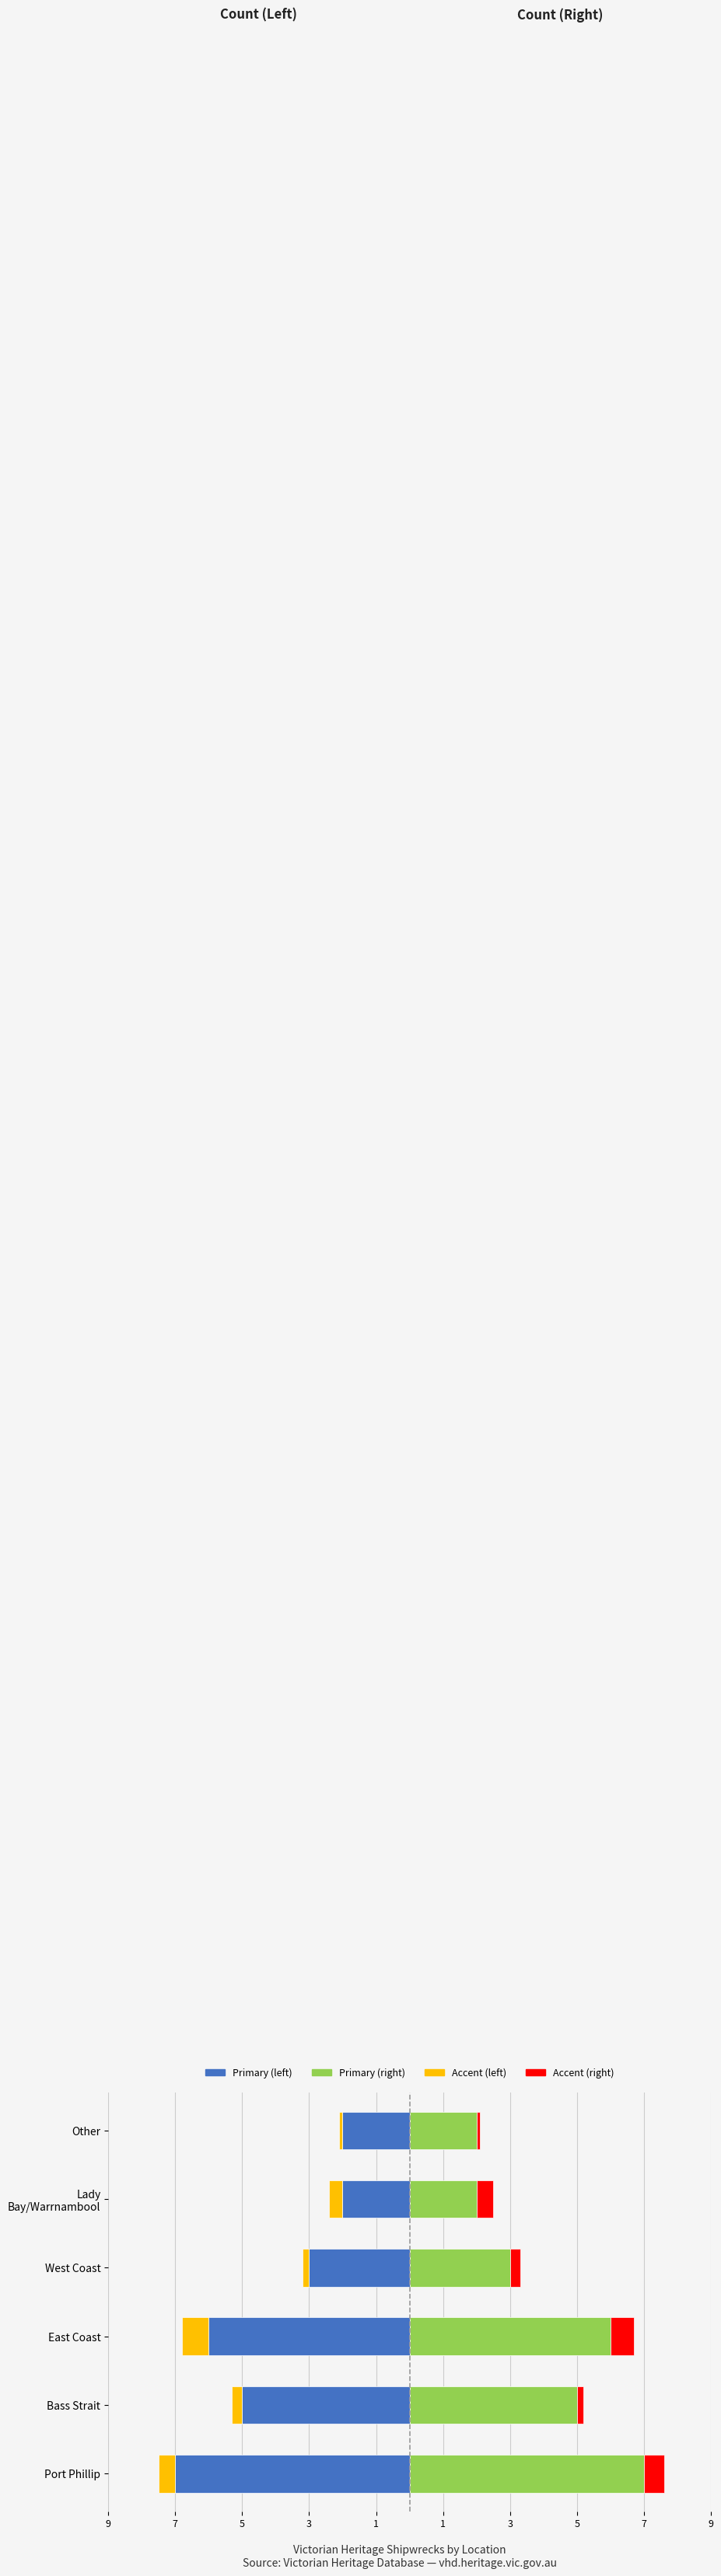

Are the bars horizontal?

Yes